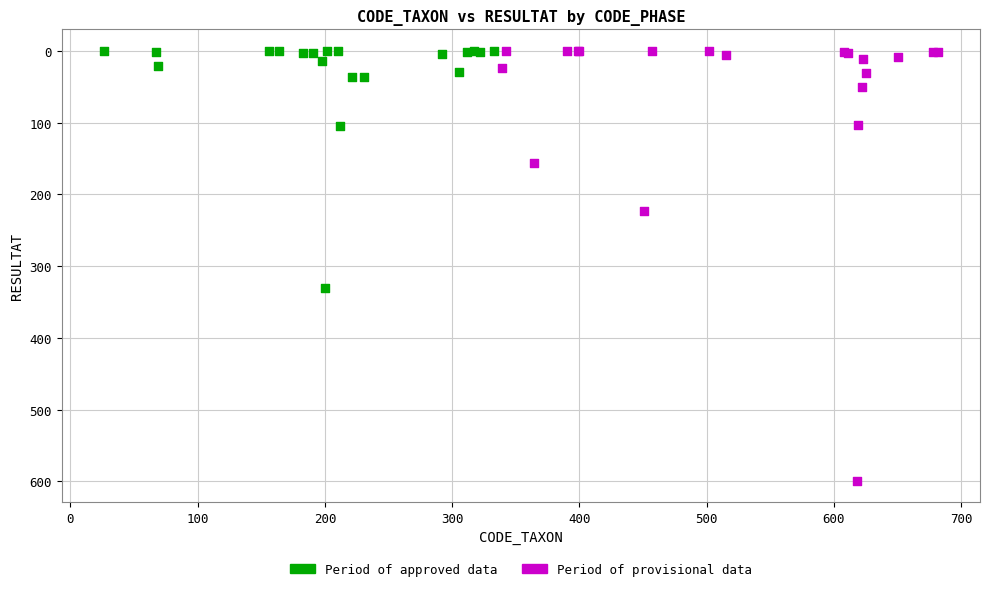

Which series reaches the maximum Y coordinate?

Period of provisional data